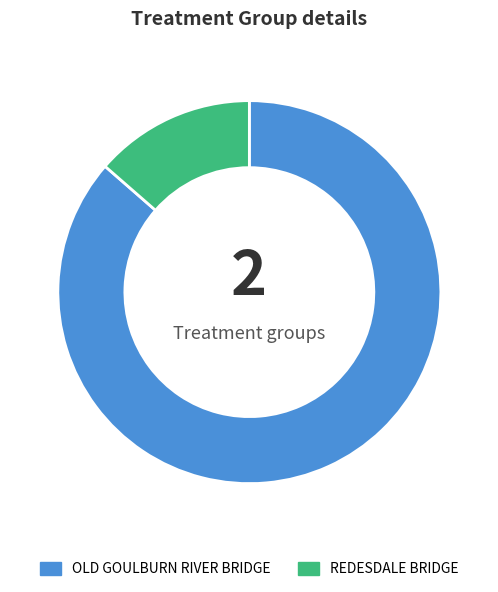

Which slice represents more than half of the pie?

OLD GOULBURN RIVER BRIDGE